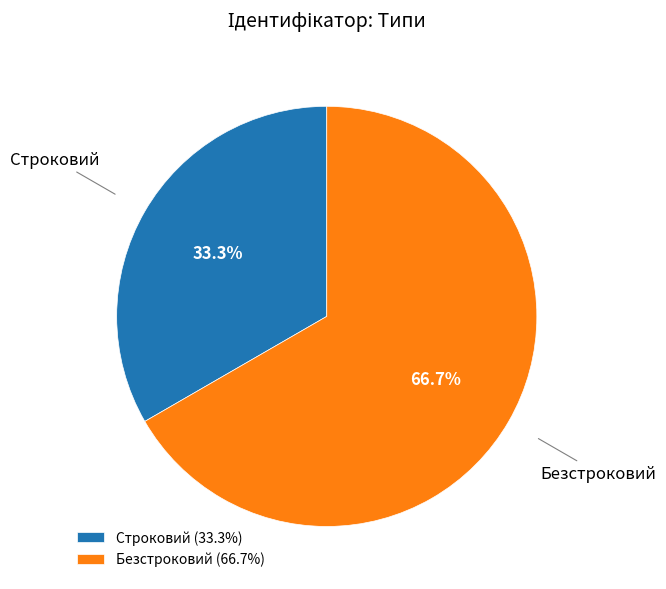

Between Безстроковий and Строковий, which is larger?

Безстроковий